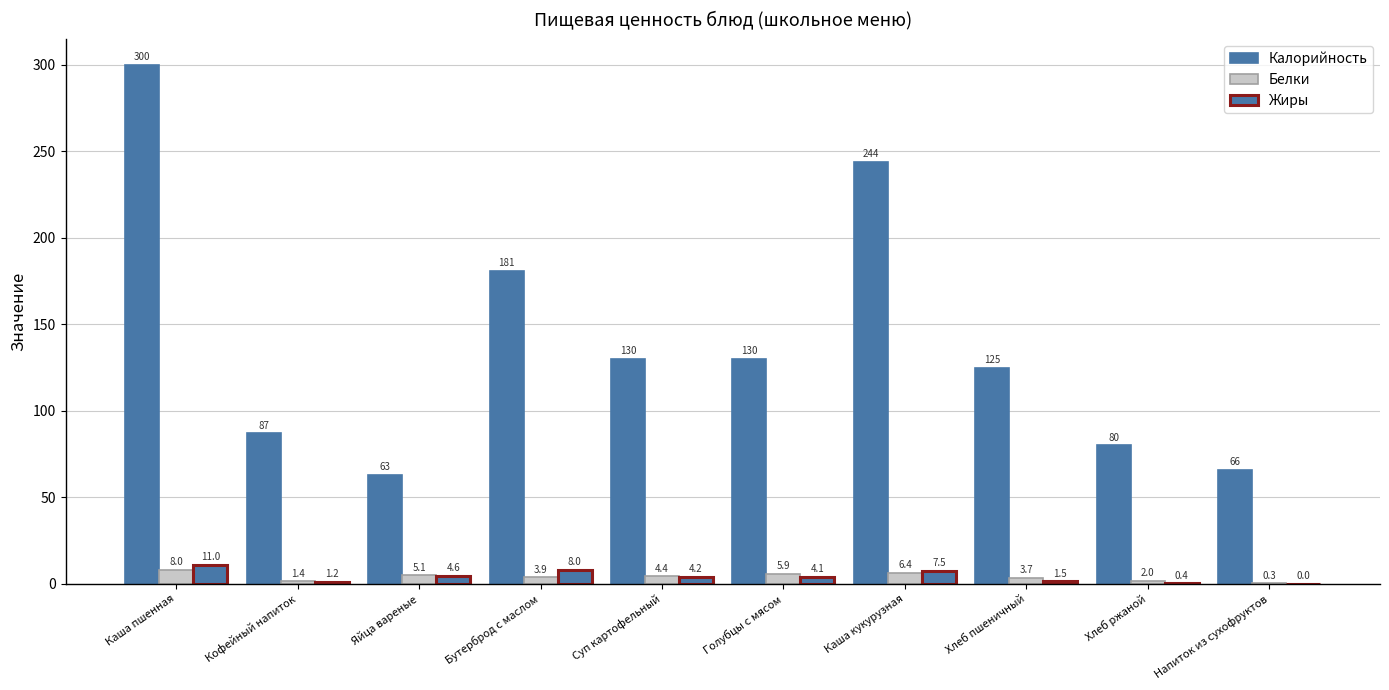

Which series changed the most between Хлеб пшеничный and Хлеб ржаной?

Калорийность